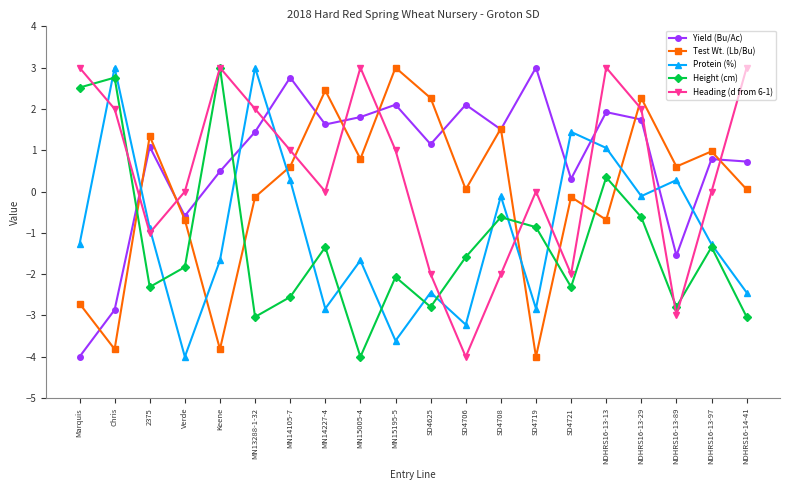

At how many categories does at least one series exceed 2?

14